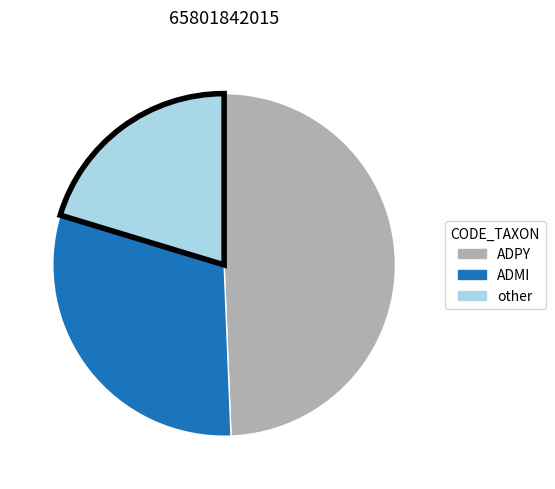

Is there any slice that represents more than half of the pie?

No